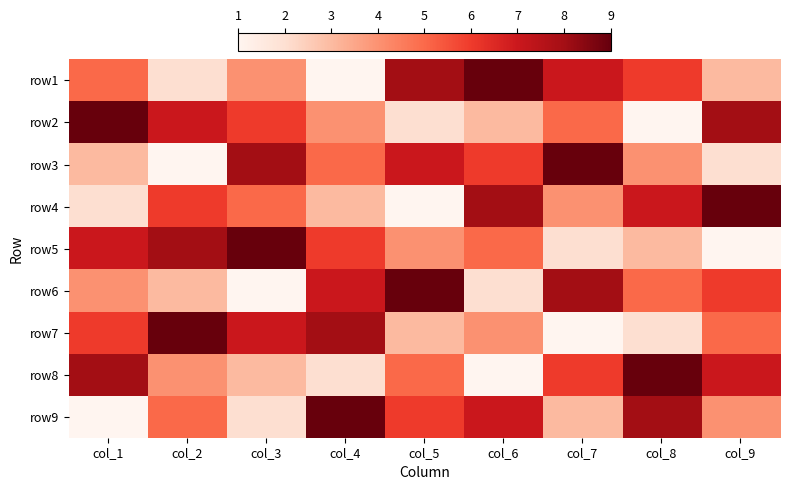

Which label corresponds to the smallest value in the chart?

col_4